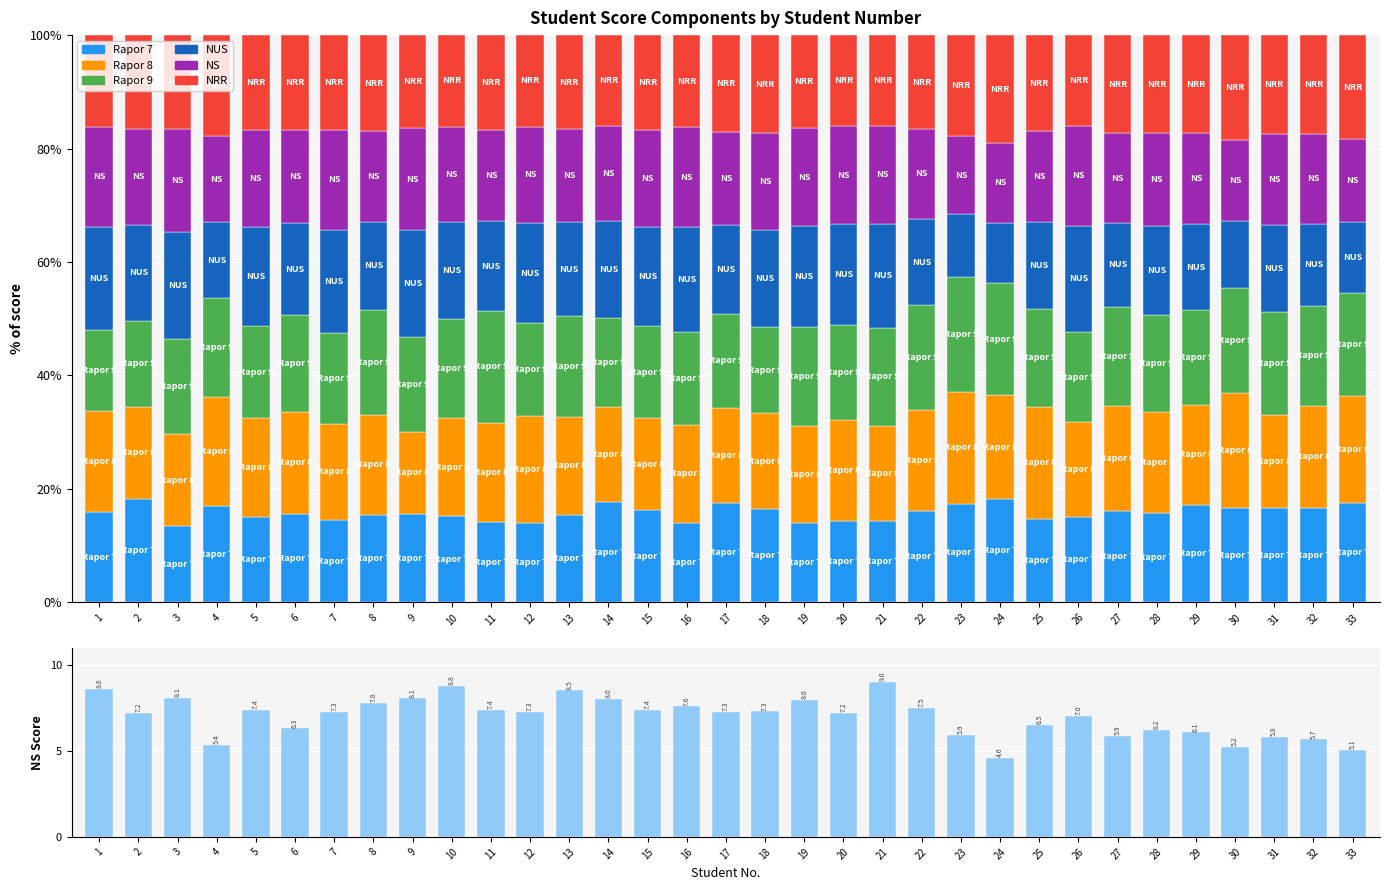

Rank the categories by NRR value from lowest to highest.

26, 21, 14, 20, 10, 12, 16, 1, 19, 9, 13, 22, 3, 2, 11, 6, 7, 5, 15, 25, 8, 17, 28, 18, 27, 29, 31, 32, 4, 23, 33, 30, 24